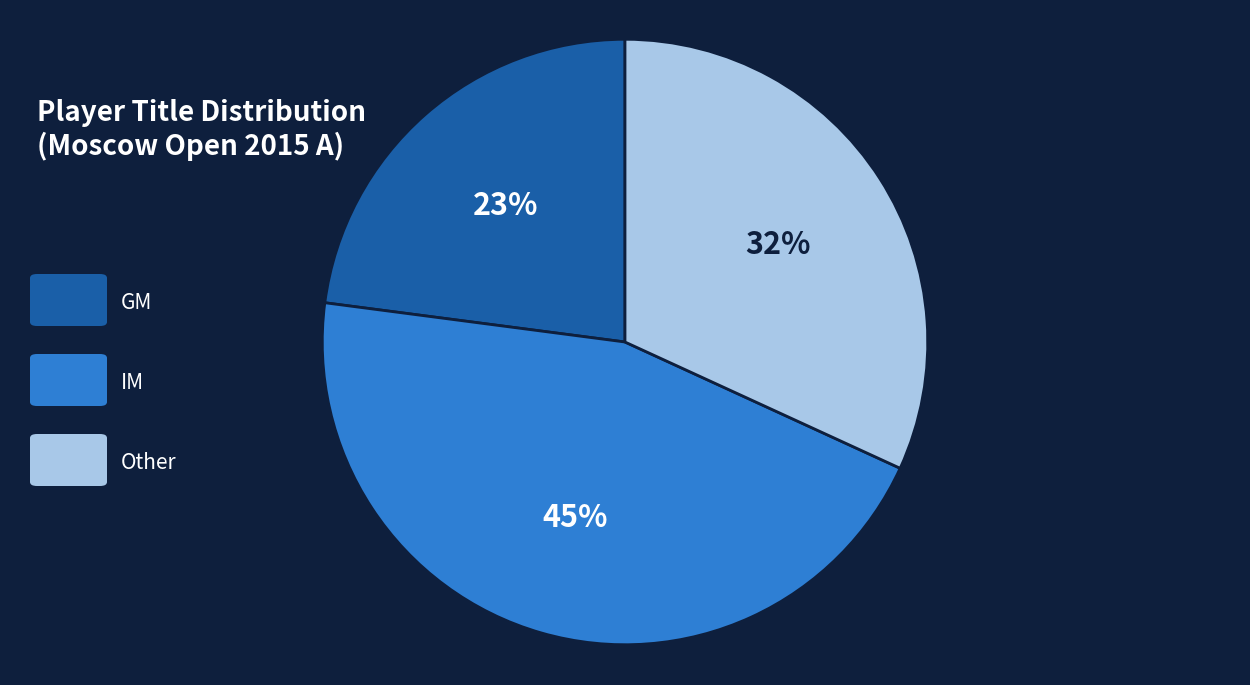

To the nearest percent, what is the difference between the largest and smallest slice percentages?

22%